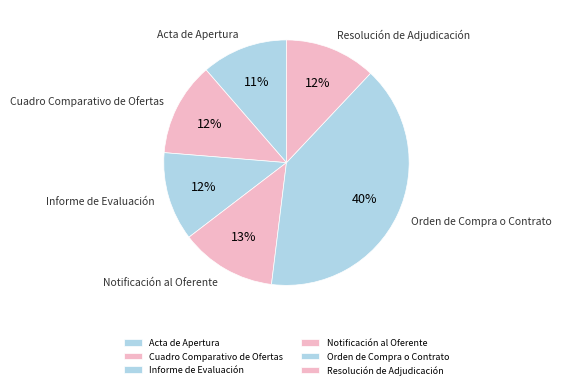

Count the number of slices in the pie.

6